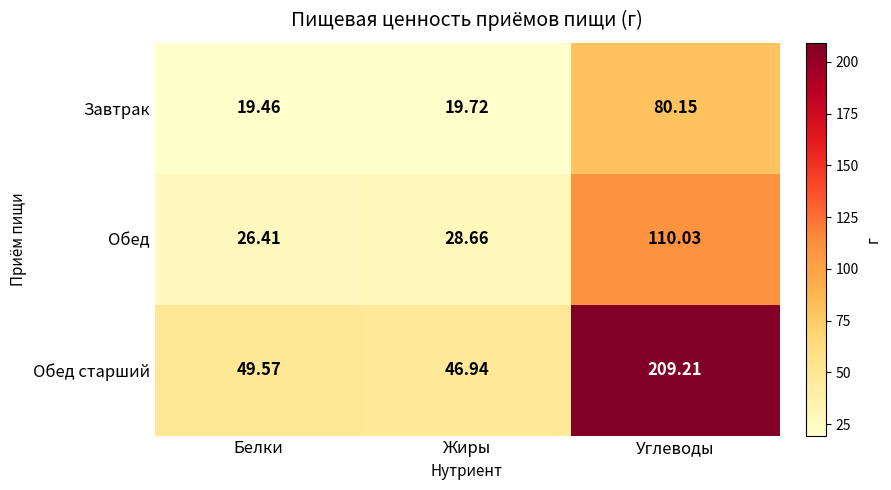

List the series in order of their peak value, lowest first.

Завтрак, Обед, Обед старший